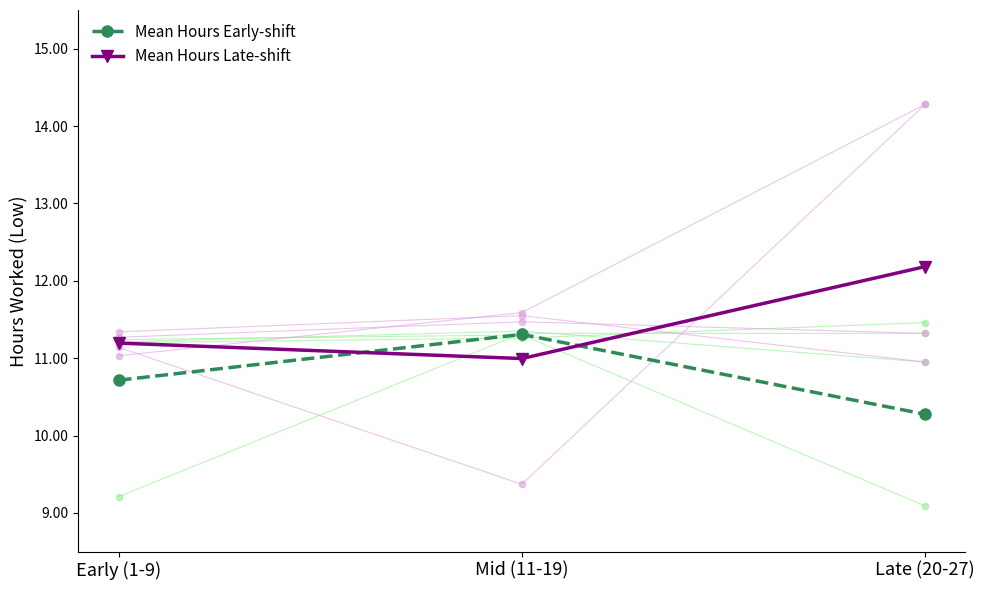

At which category is the sum across all series the highest?

Late (20-27)